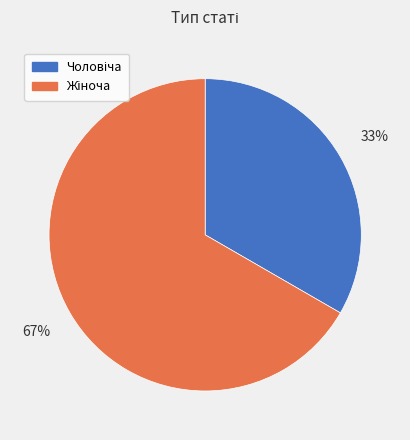

Is there any slice that represents more than half of the pie?

Yes